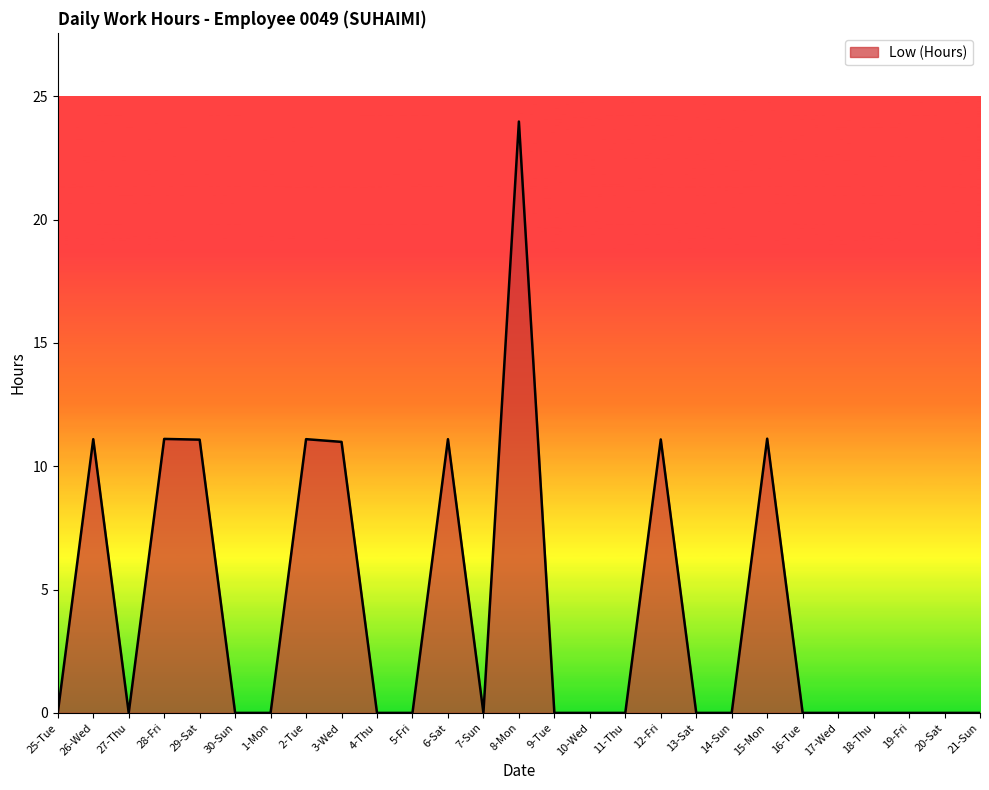

Count the number of data series in this chart.

1